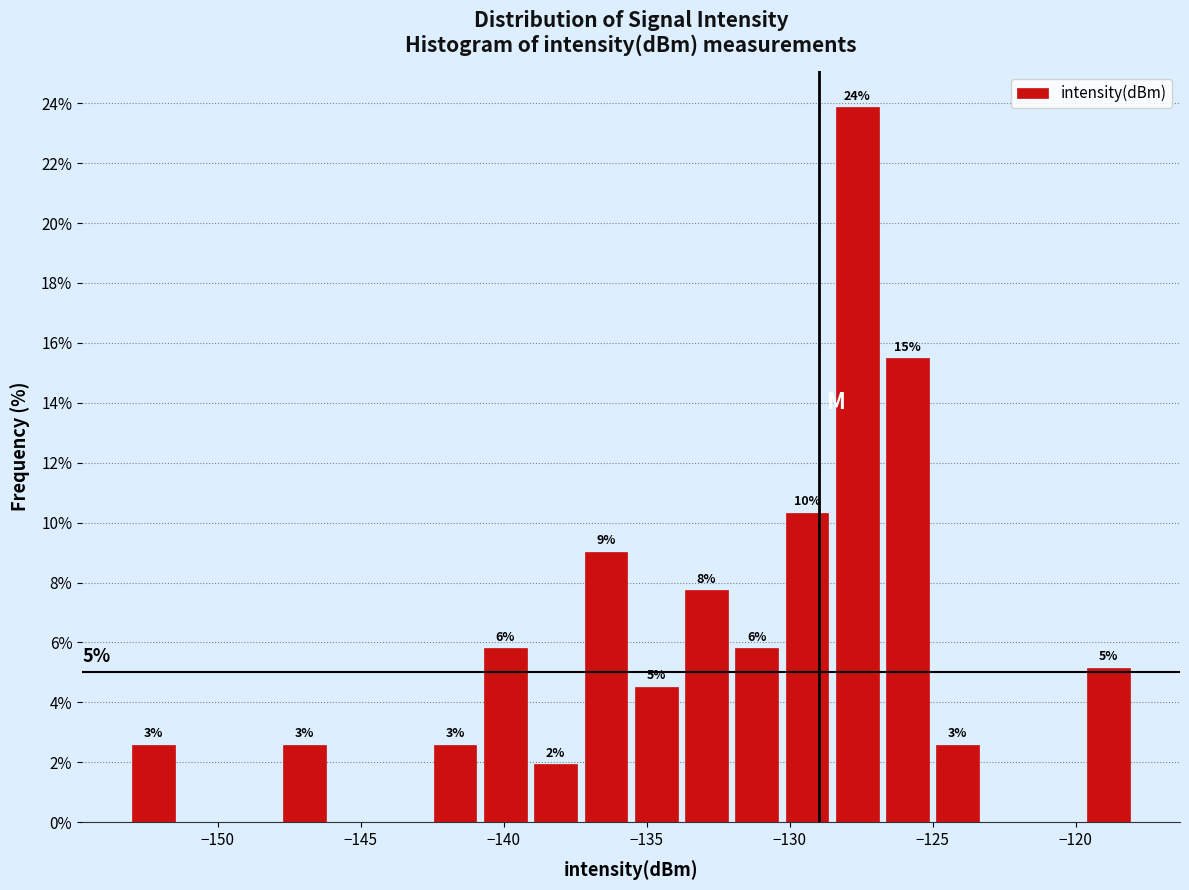

Read against the x-axis, roughly where is the centre of the tallest bar?

-127.5